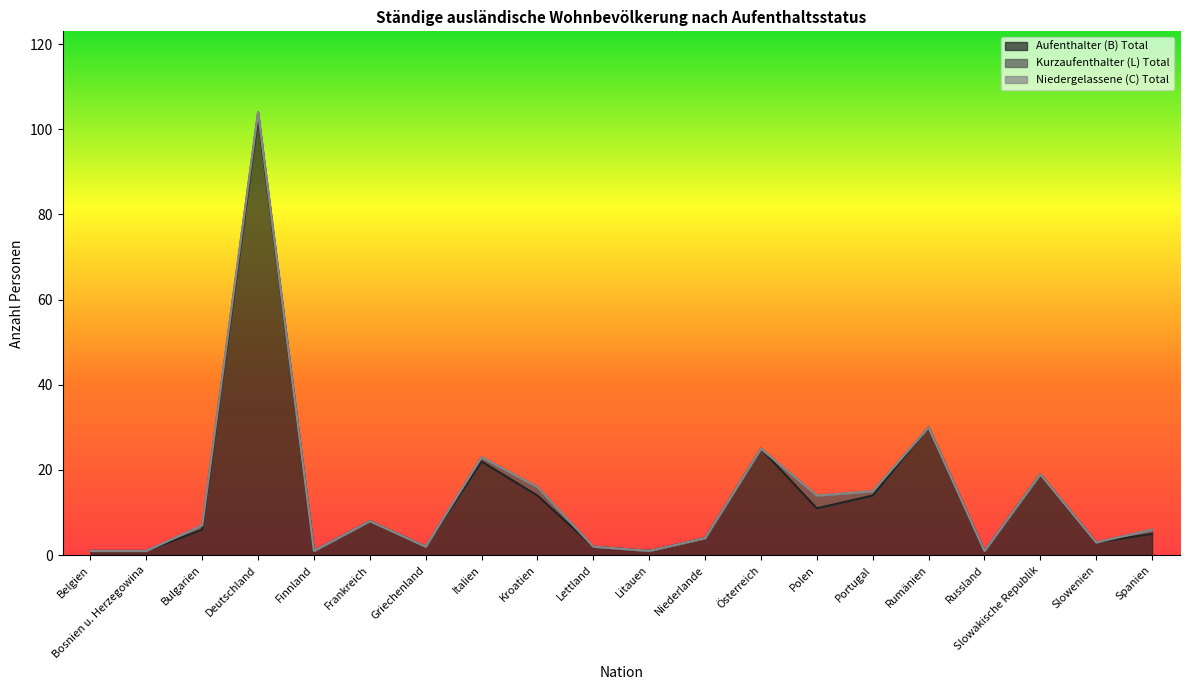

What position from the left is Polen?

14